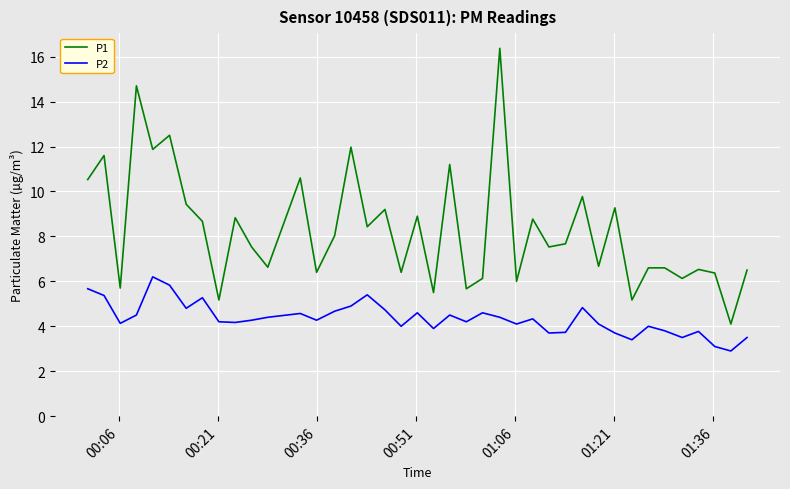

What is the smallest value displayed?

2.9